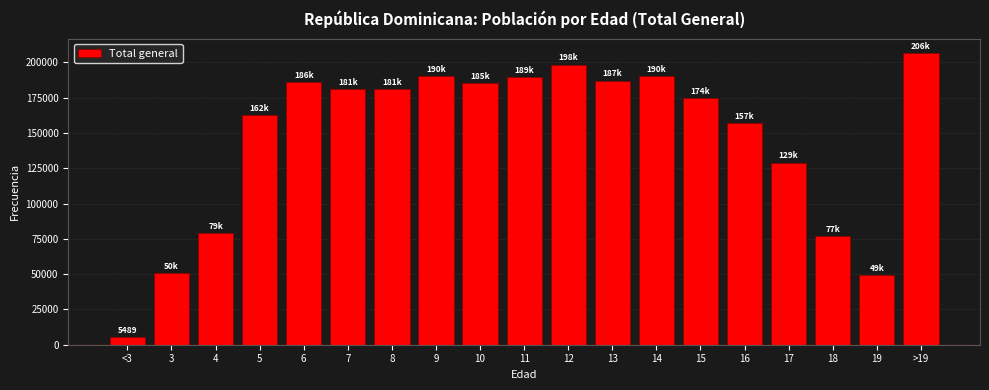

The value at 11 is 59575. True or false?

False